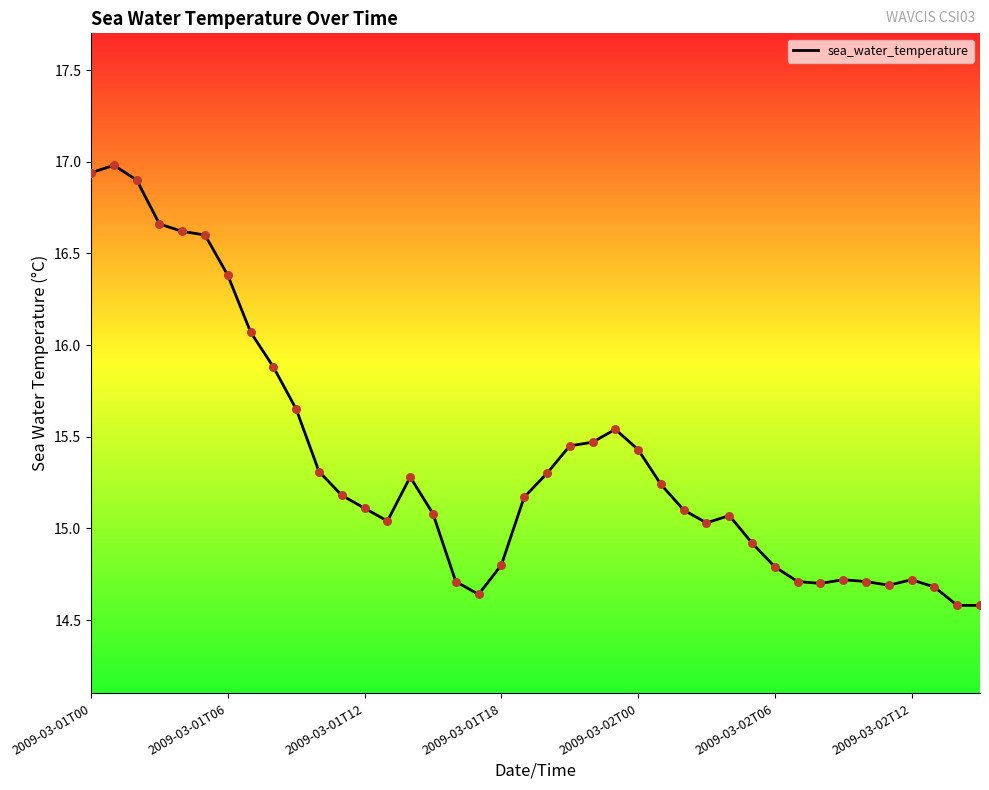

What is the greatest value displayed?

17.0